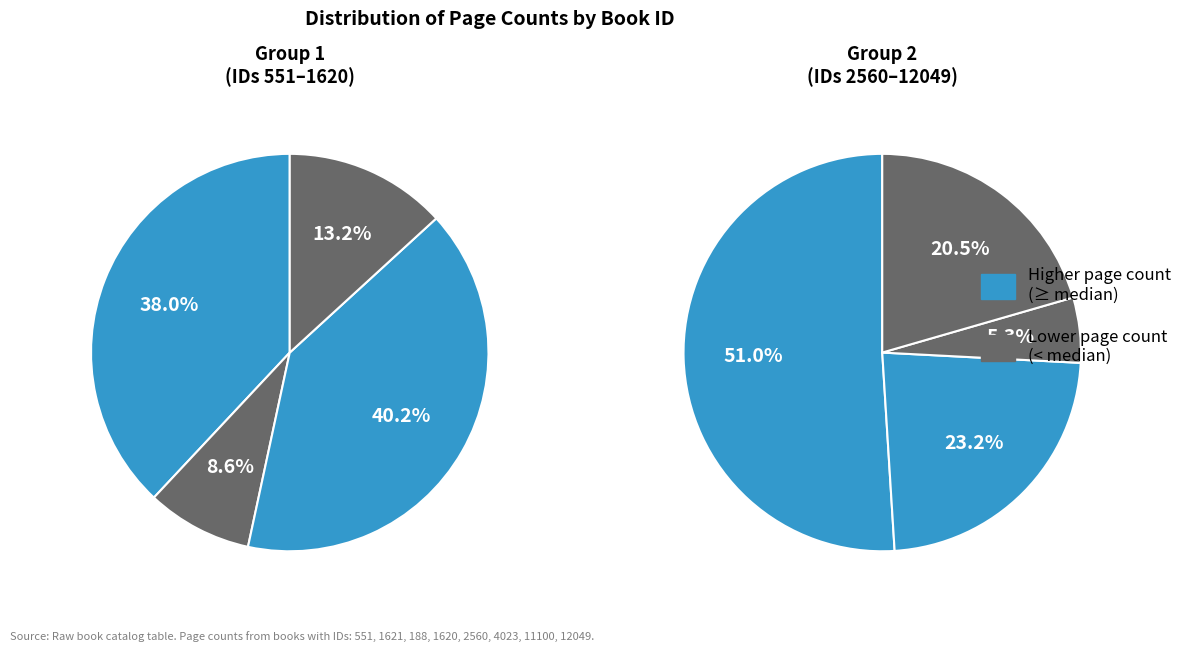

Which has a higher value, 11100 or 12049?

12049